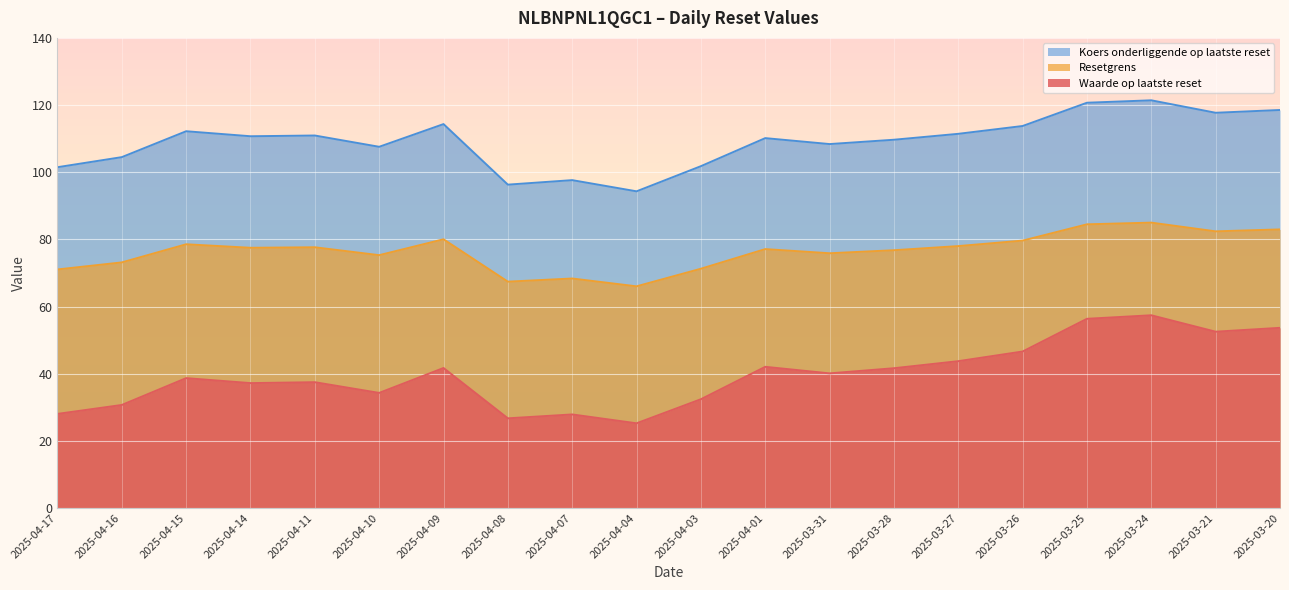

What is the sum of all Waarde op laatste reset values?

794.3